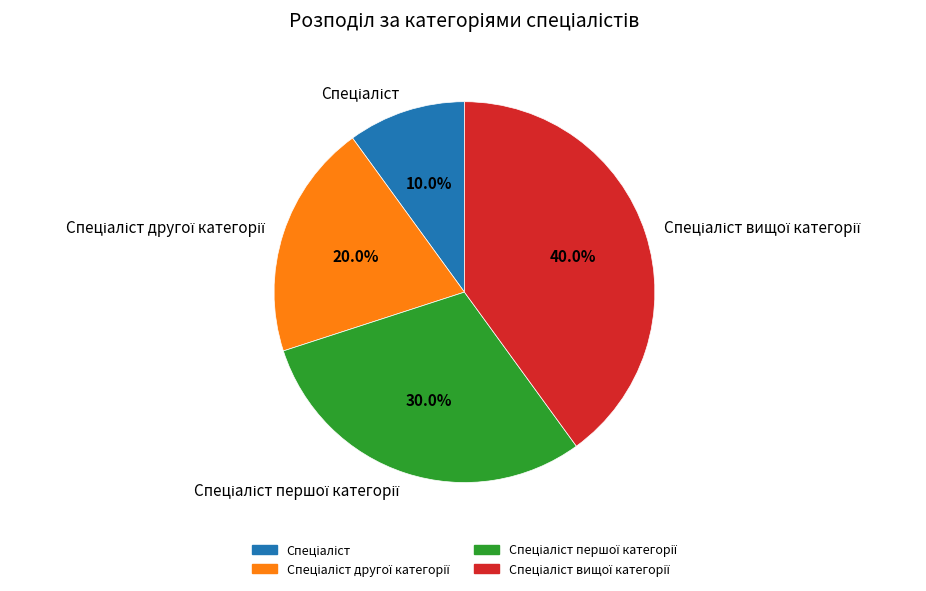

Is there any slice that represents more than half of the pie?

No